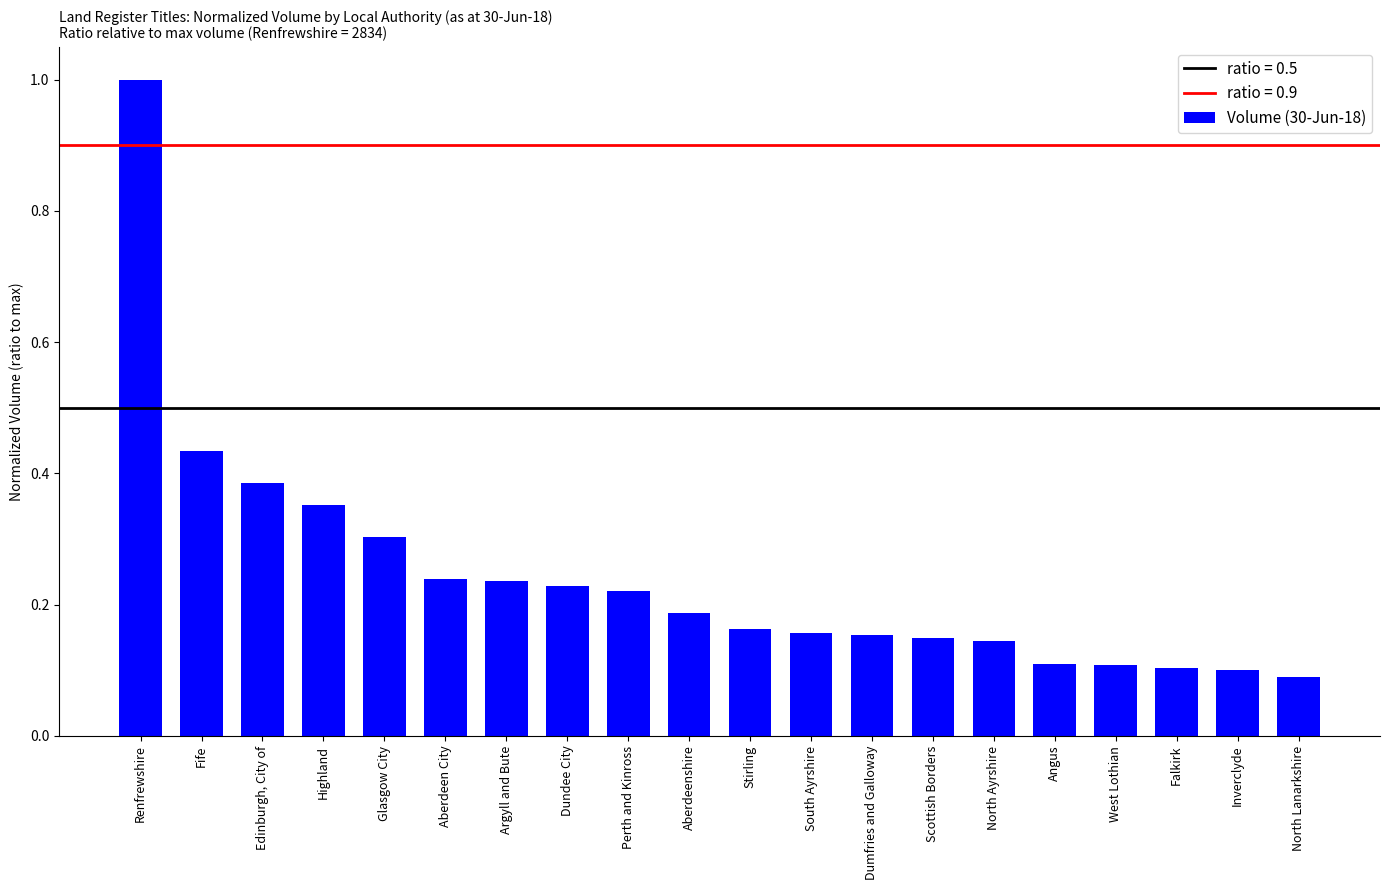

How many bars are there in total?

20